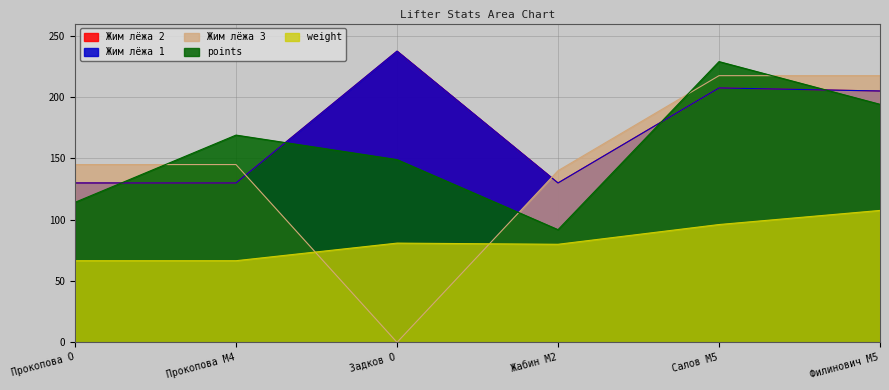

What is the label of the 6th point from the left?

Филинович M5